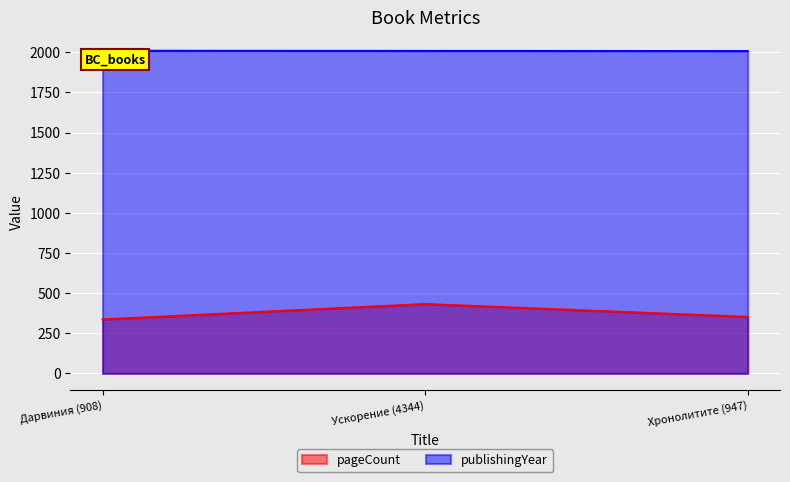

What is the value of the pageCount point at the 3rd from the left?

352